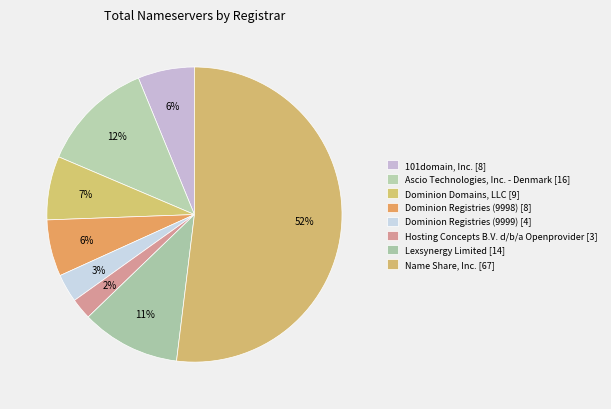

How many segments does this pie chart have?

8